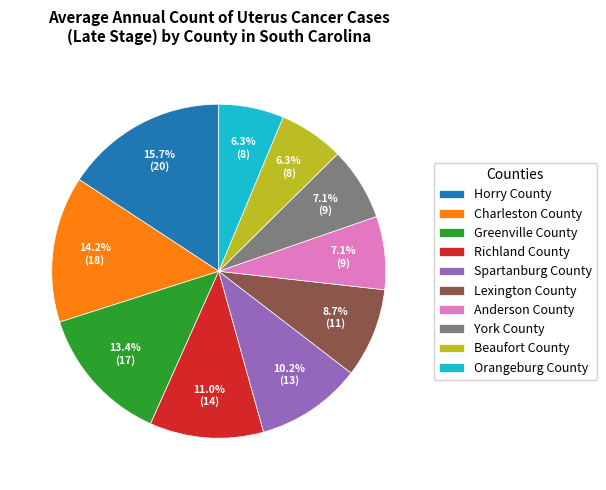

Is there a majority slice in this chart?

No